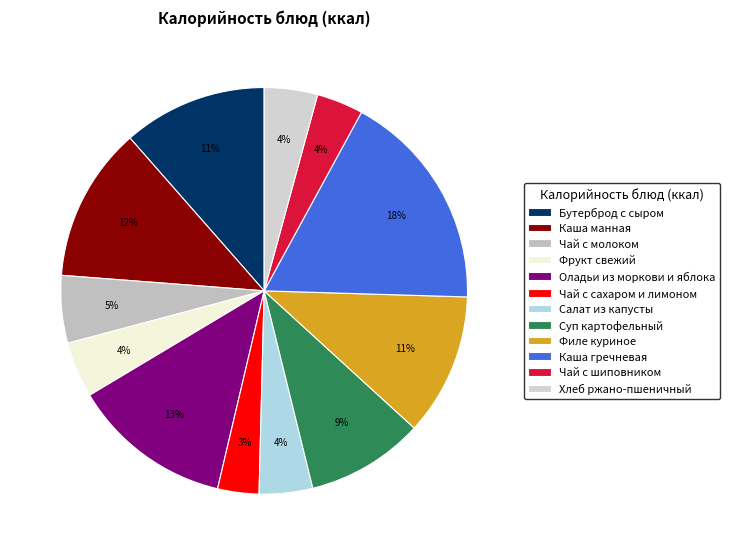

Is it true that Каша гречневая is 3% of the pie?

False